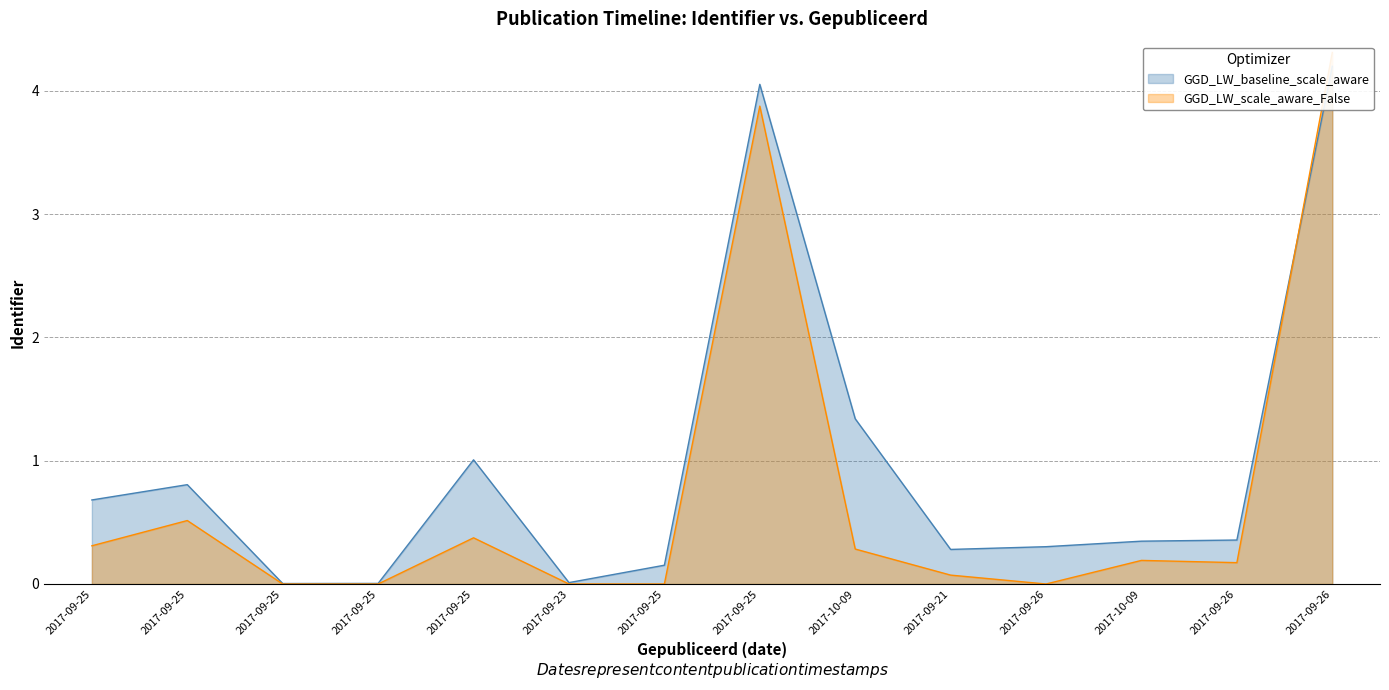

What is the difference between the maximum and minimum values?

4.3